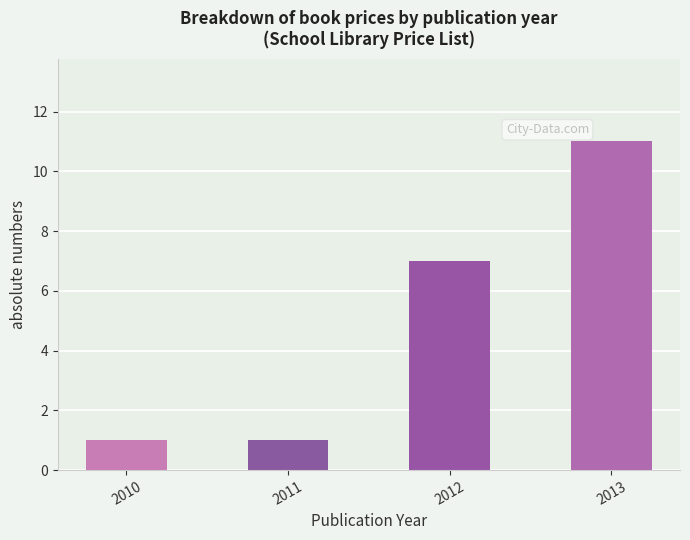

How many values are below 7?

2